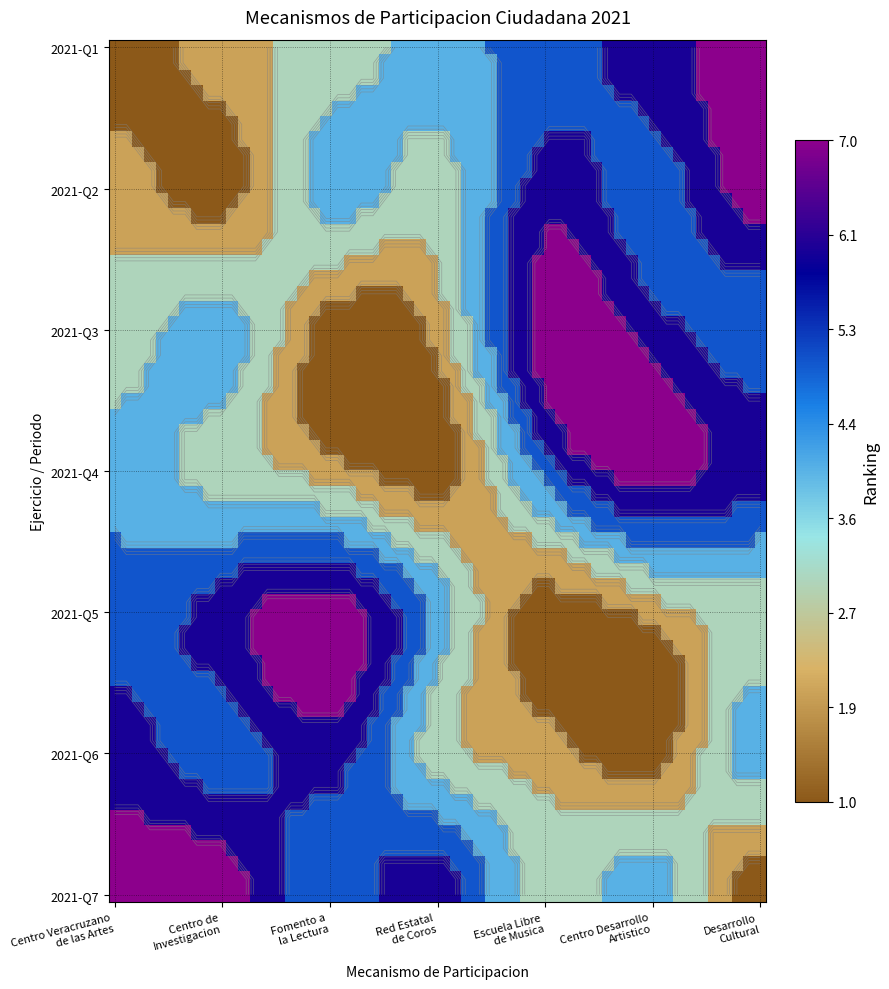

What is the minimum value for Centro para el Desarrollo Artistico?

1